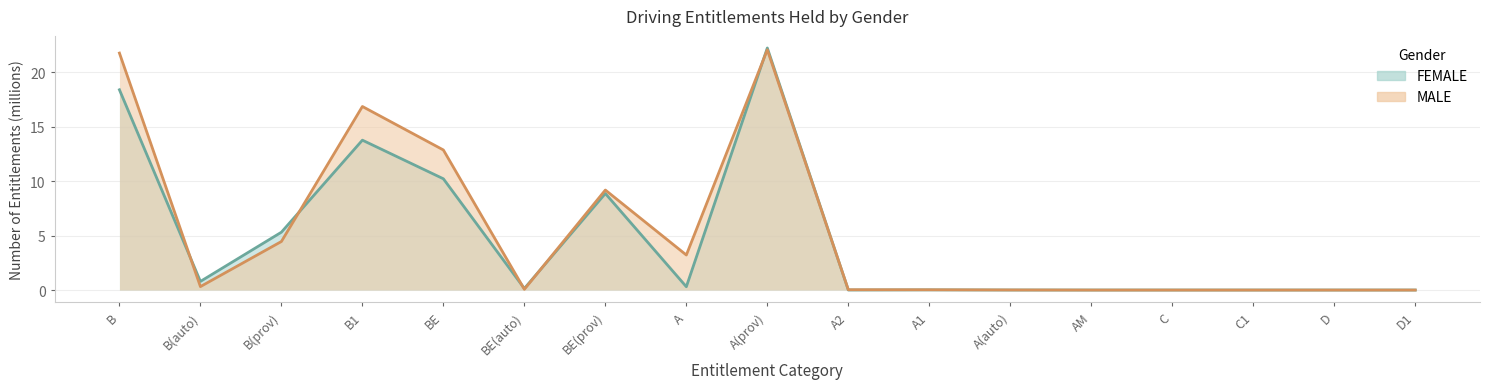

What is the sum of all FEMALE values?

80.0